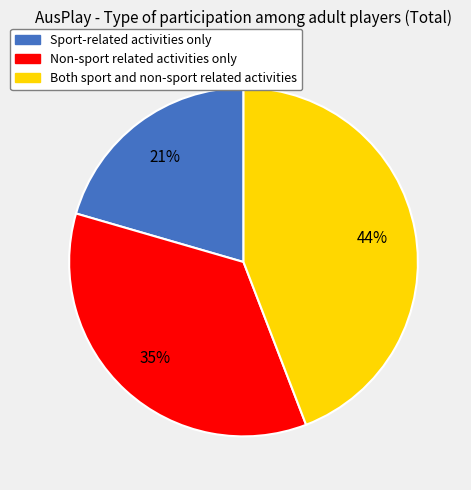

Combined, do Both sport and non-sport related activities and Sport-related activities only account for over 50%?

Yes